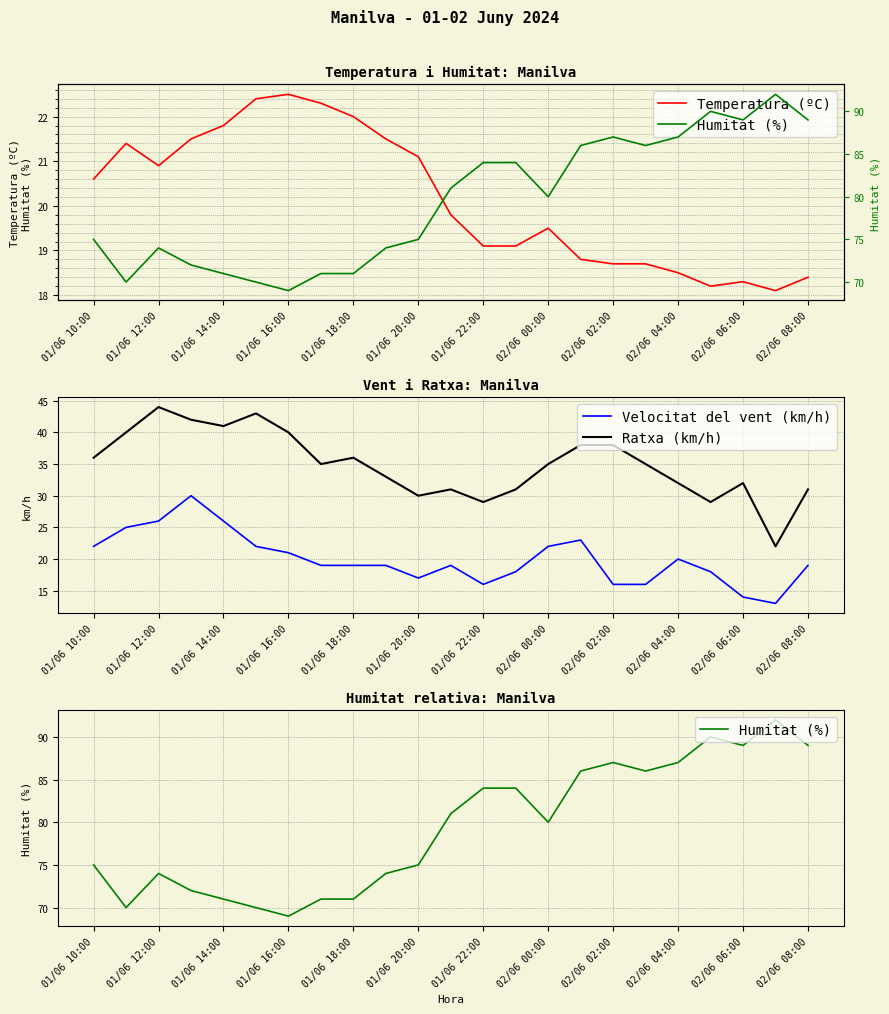

Which series has the largest range (max minus min)?

Humitat (%)